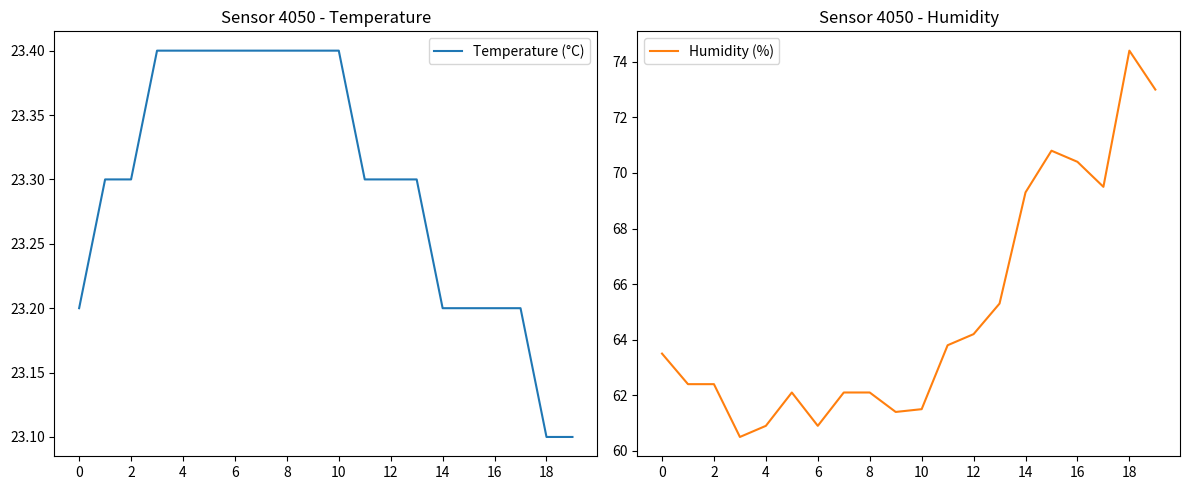

Reading right to left, what are all the values shown in this chart?

Temperature (°C): 23.1	23.1	23.2	23.2	23.2	23.2	23.3	23.3	23.3	23.4	23.4	23.4	23.4	23.4	23.4	23.4	23.4	23.3	23.3	23.2
Humidity (%): 73.0	74.4	69.5	70.4	70.8	69.3	65.3	64.2	63.8	61.5	61.4	62.1	62.1	60.9	62.1	60.9	60.5	62.4	62.4	63.5